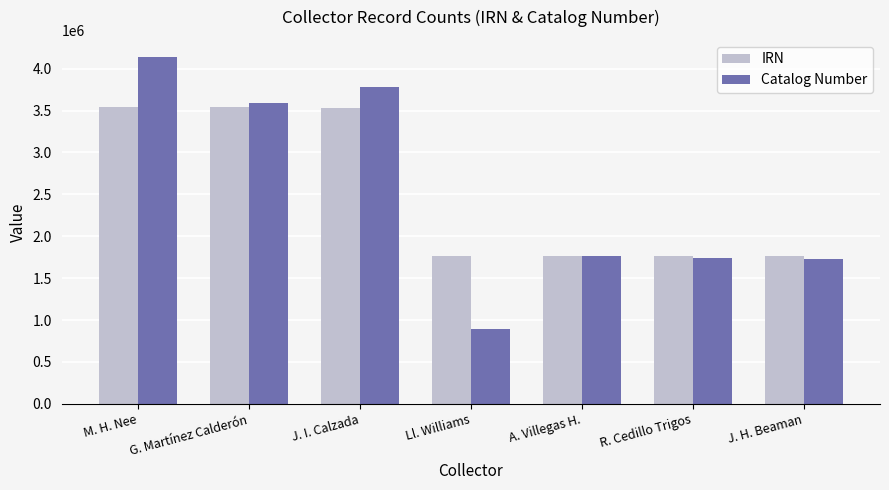

Does the chart contain any negative values?

No